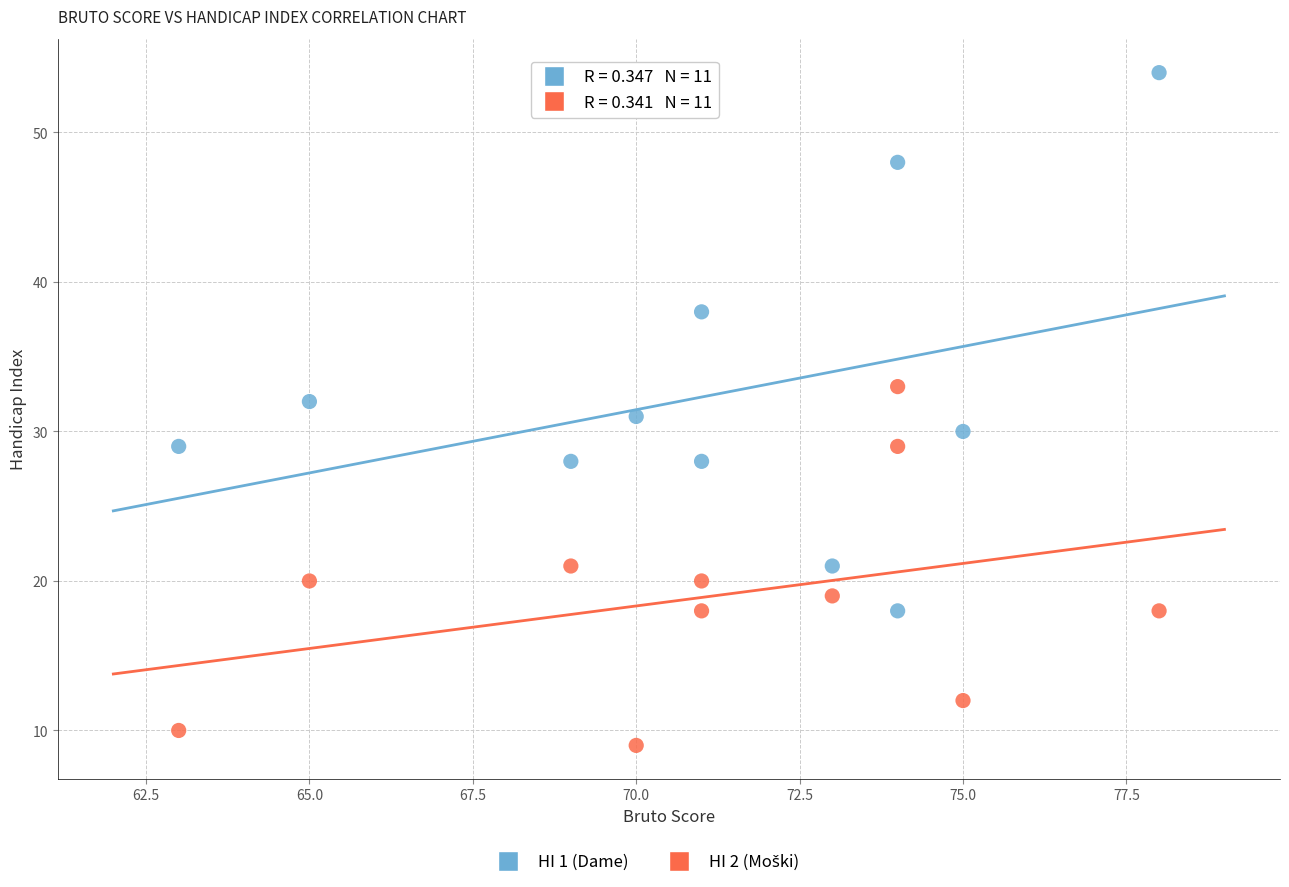

What is the X range (max minus min) for the scatter plot?

15